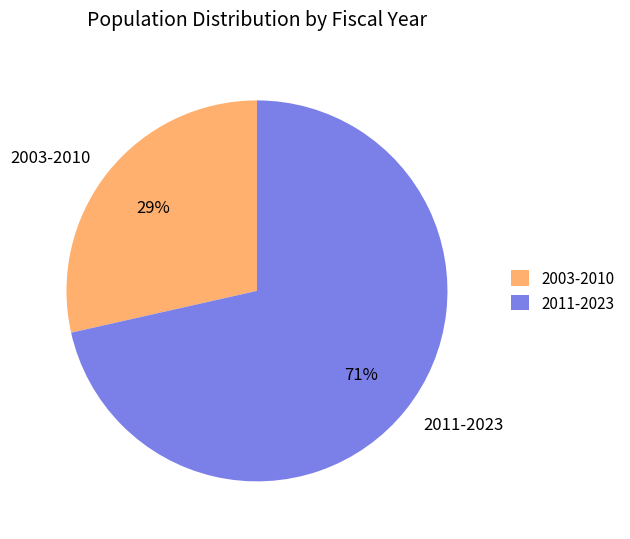

To the nearest percent, what percentage of the pie is 2011-2023?

71%